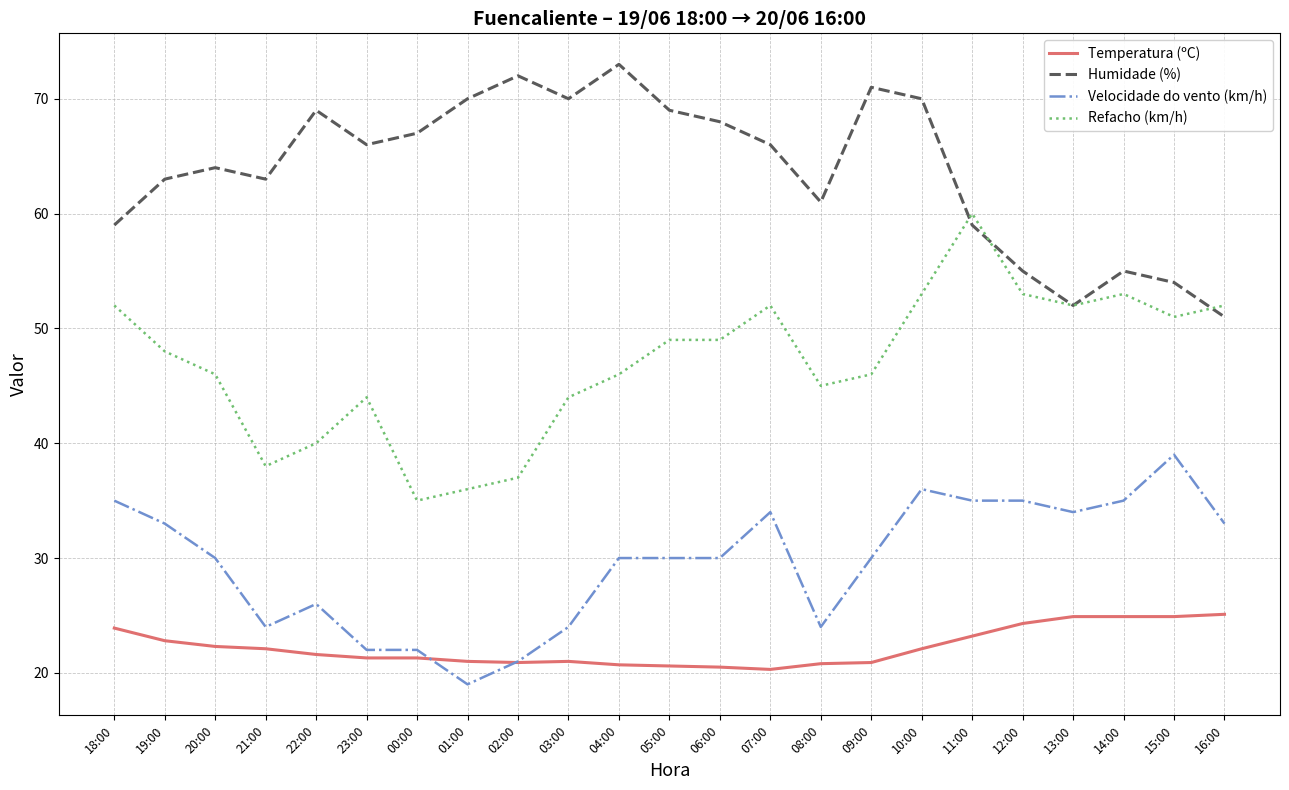

At which category does Velocidade do vento (km/h) reach its first local valley?

21:00